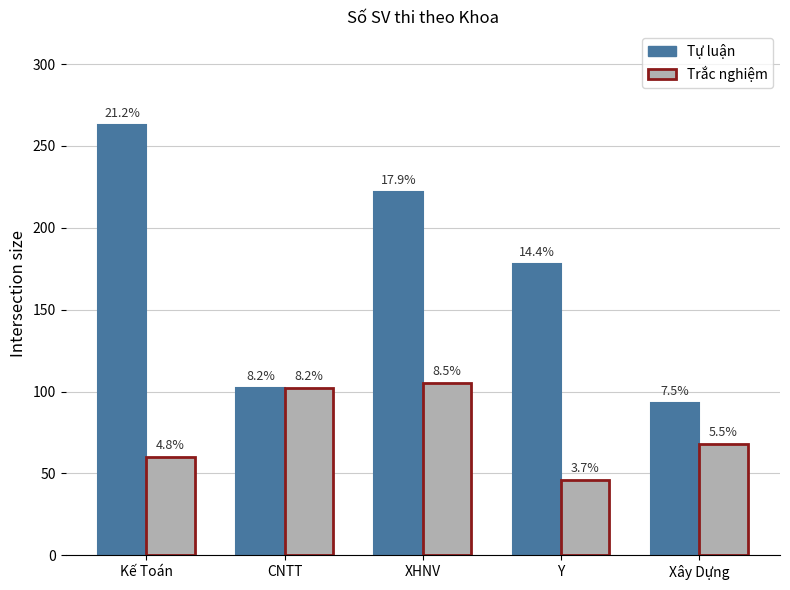

What is the maximum value for Trắc nghiệm?

105